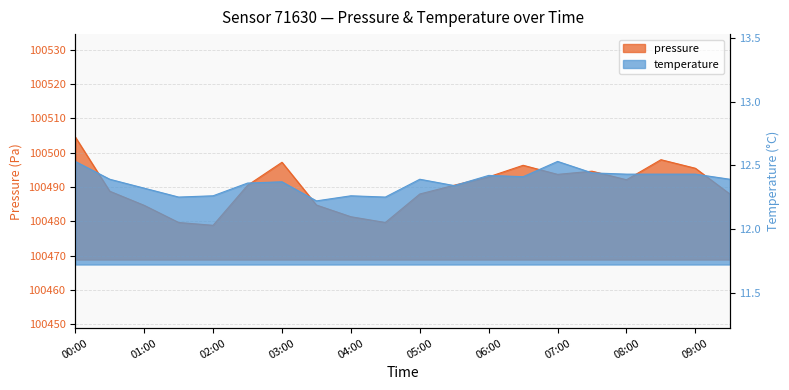

Is it true that pressure equals 134809.4 at 07:30?

False